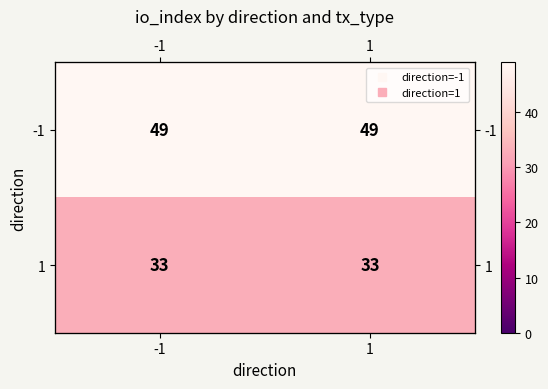

The -1 series shows 49 at -1. True or false?

True